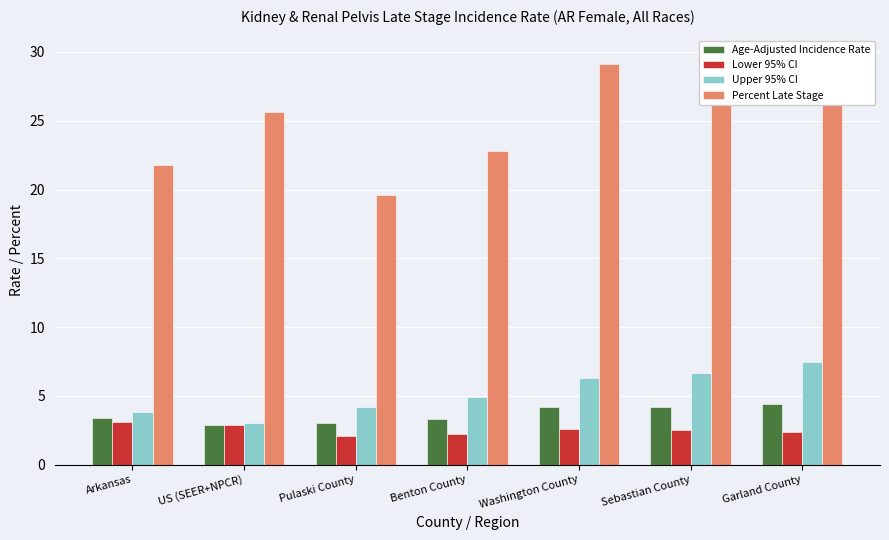

What is the total value across all series at Pulaski County?

28.9